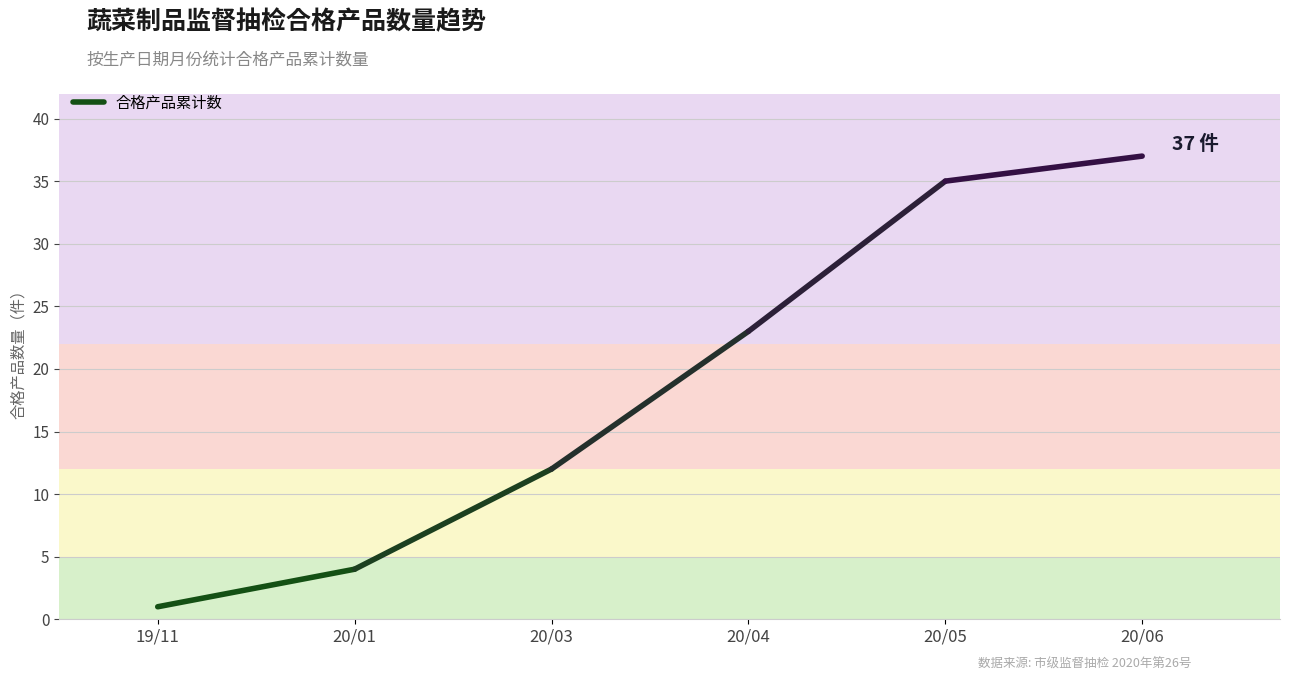

How many values are between 1 and 4?

2